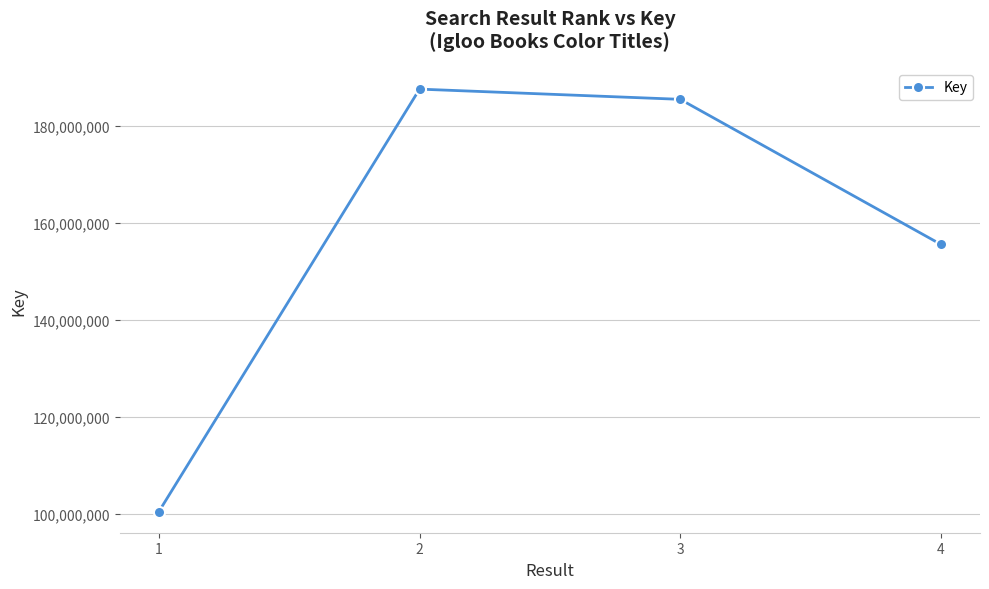

Approximately how many times larger is the value at 1 compared to 4?

0.6